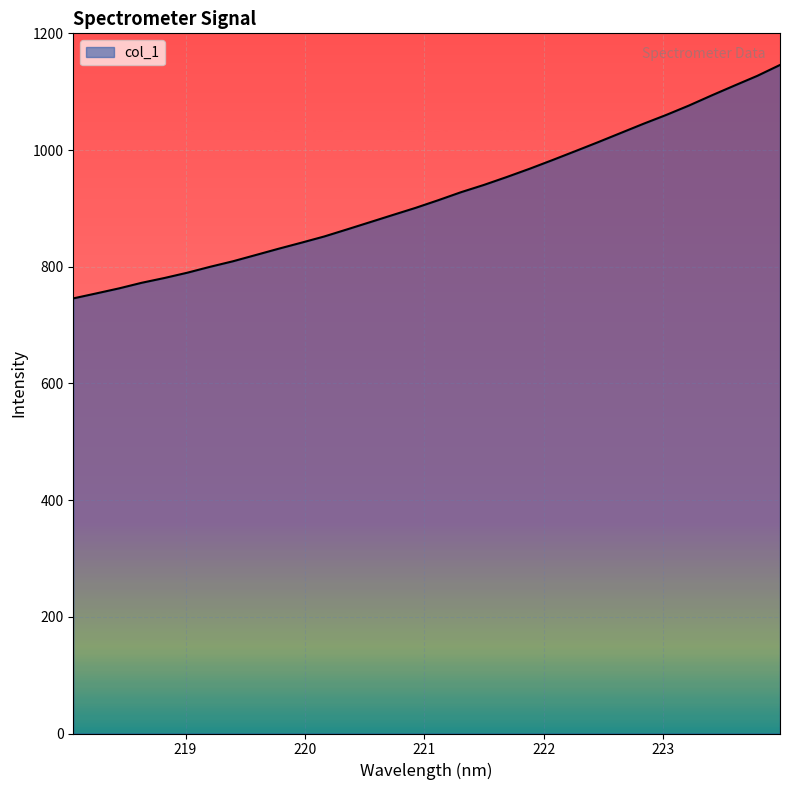

What is the difference between the maximum and minimum values?

400.1